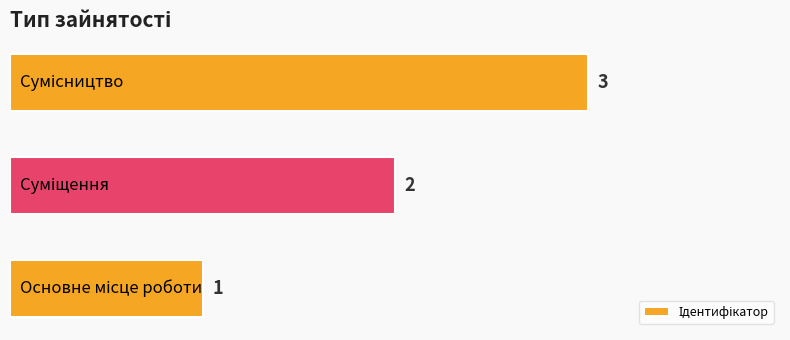

What is the maximum value shown in the chart?

3